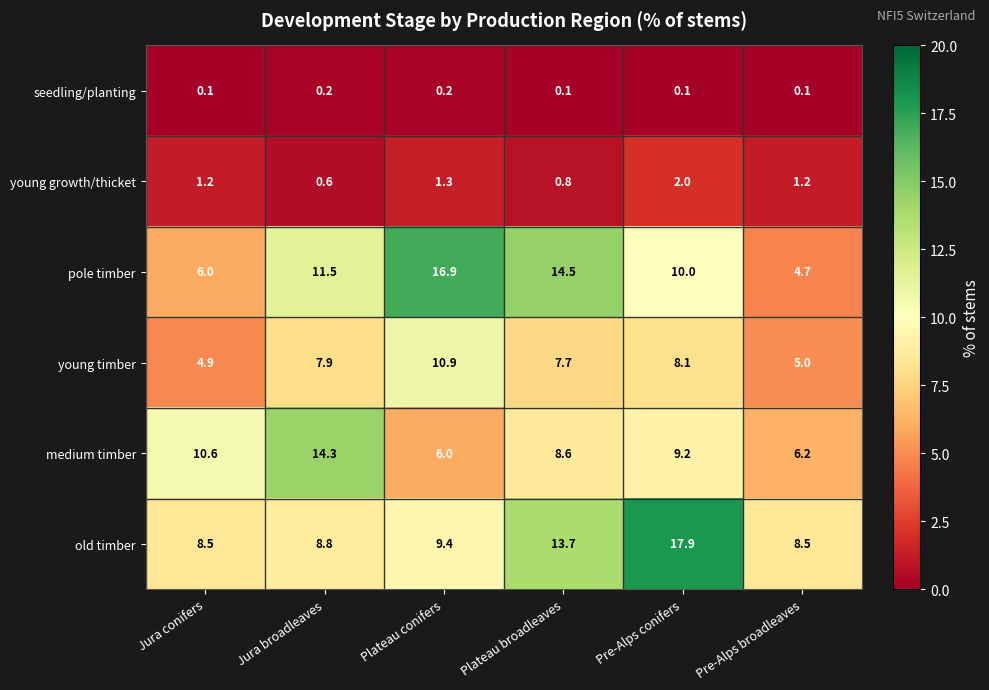

Which category has the highest value in the young timber series?

Plateau conifers